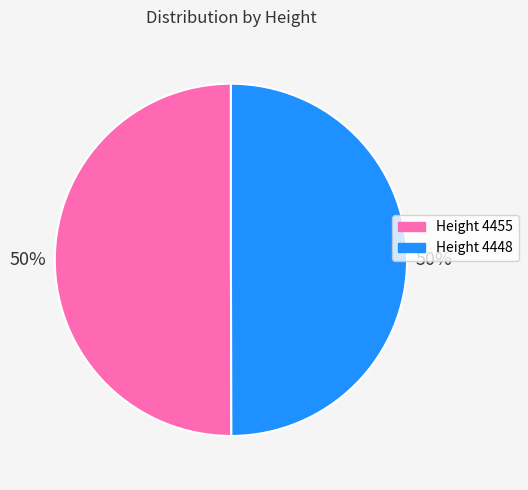

To the nearest percent, what is the average slice percentage?

50%